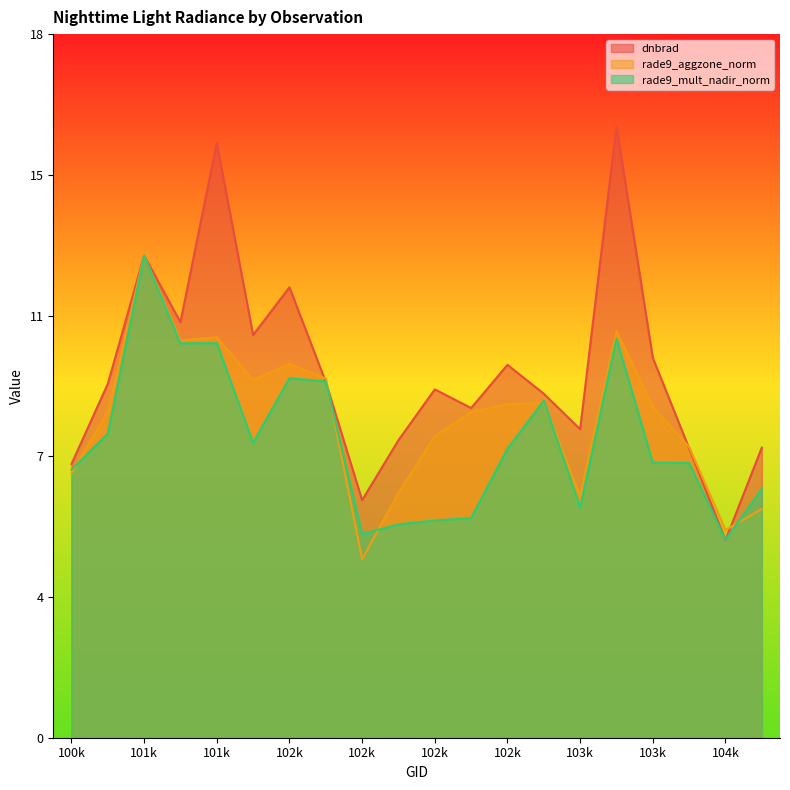

Which series has the largest total across all categories?

dnbrad